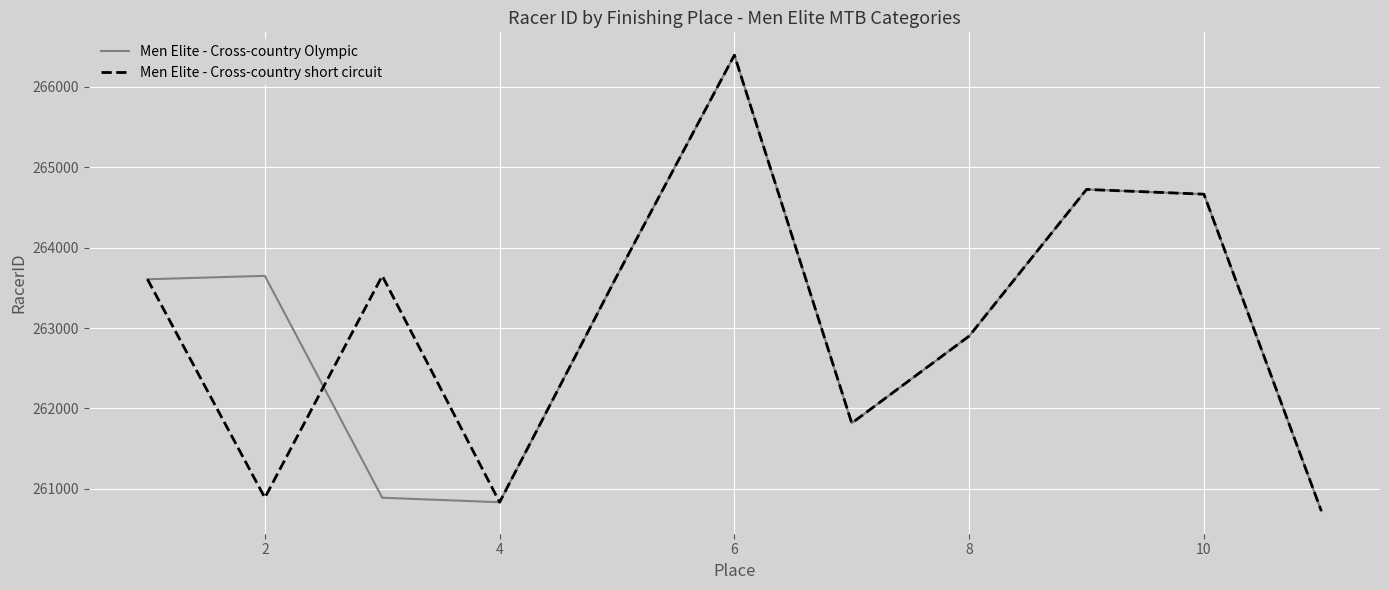

What is the minimum value for Men Elite - Cross-country Olympic?

260727